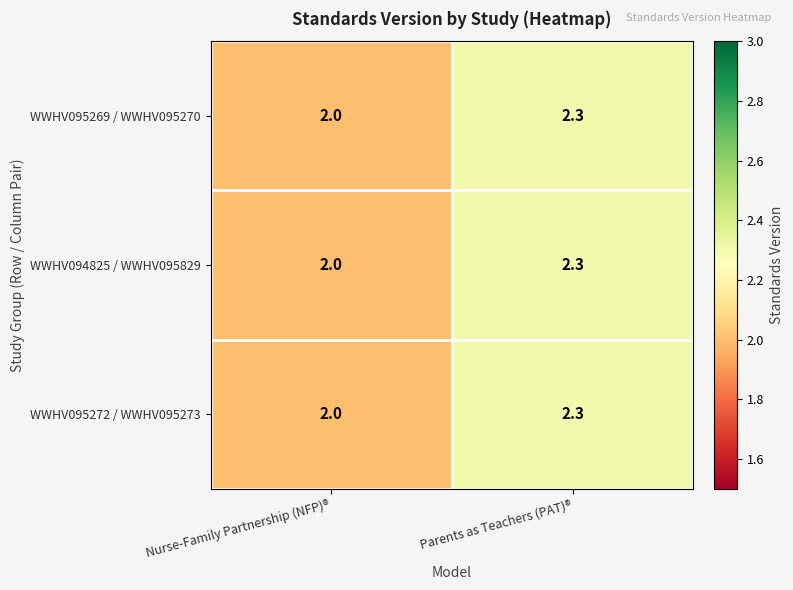

What is the minimum value shown in the chart?

2.0